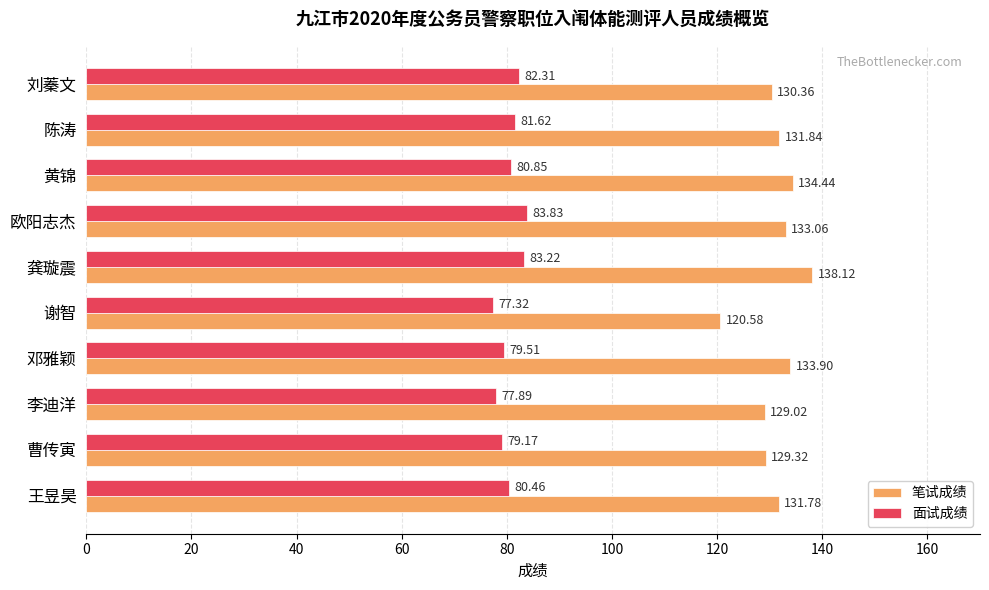

What is the maximum value shown in the chart?

138.1